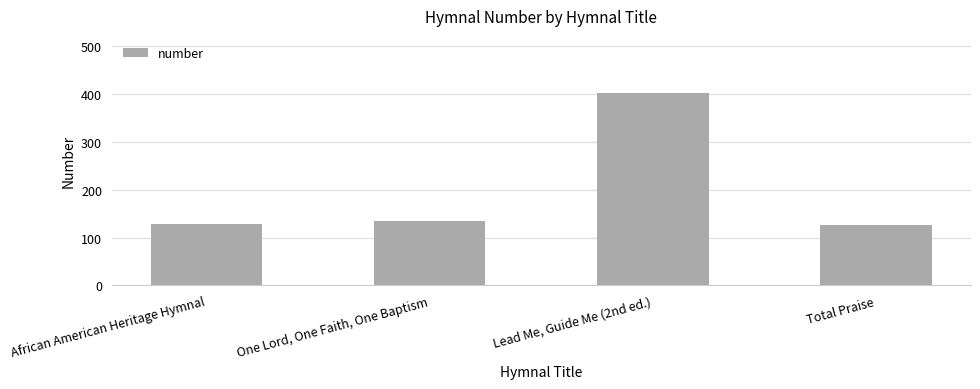

Between Total Praise and One Lord, One Faith, One Baptism, which is larger?

One Lord, One Faith, One Baptism